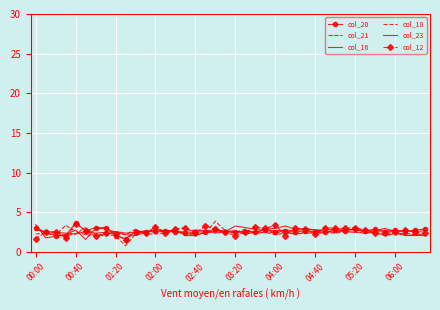

Which series has the largest total across all categories?

col_20